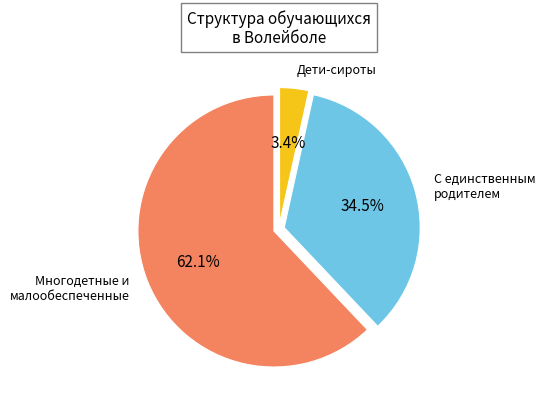

Which category has the smallest portion of the pie?

Дети-сироты